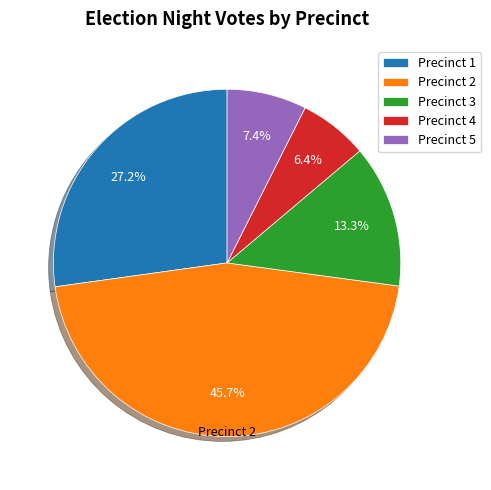

Rank the categories by value from lowest to highest.

Precinct 4, Precinct 5, Precinct 3, Precinct 1, Precinct 2